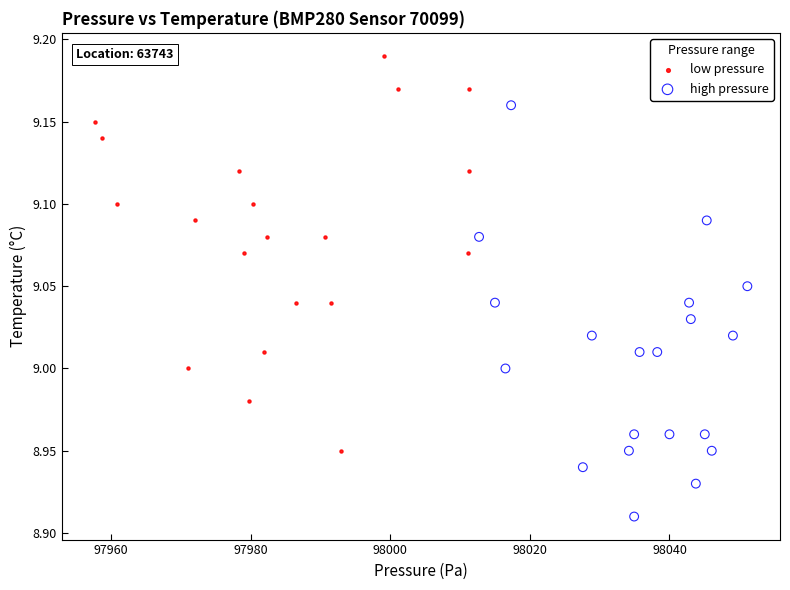

Which series reaches the minimum Y coordinate?

high pressure